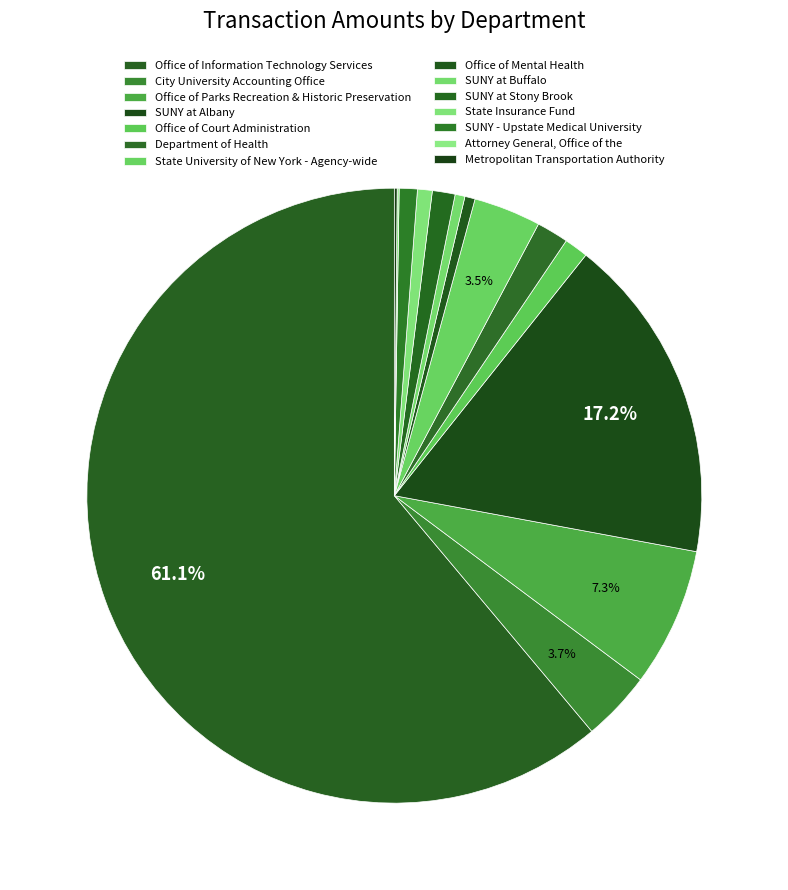

Rank the categories by value from highest to lowest.

Office of Information Technology Services, SUNY at Albany, Office of Parks Recreation & Historic Preservation, City University Accounting Office, State University of New York - Agency-wide, Department of Health, Office of Court Administration, SUNY at Stony Brook, SUNY - Upstate Medical University, State Insurance Fund, Office of Mental Health, SUNY at Buffalo, Metropolitan Transportation Authority, Attorney General, Office of the